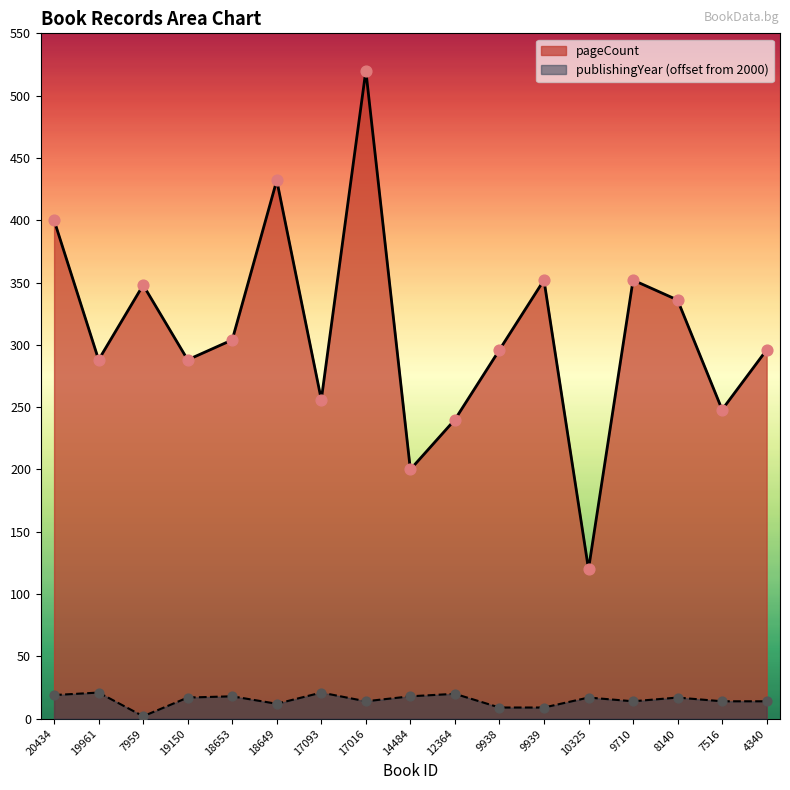

Which series reaches the maximum Y coordinate?

pageCount